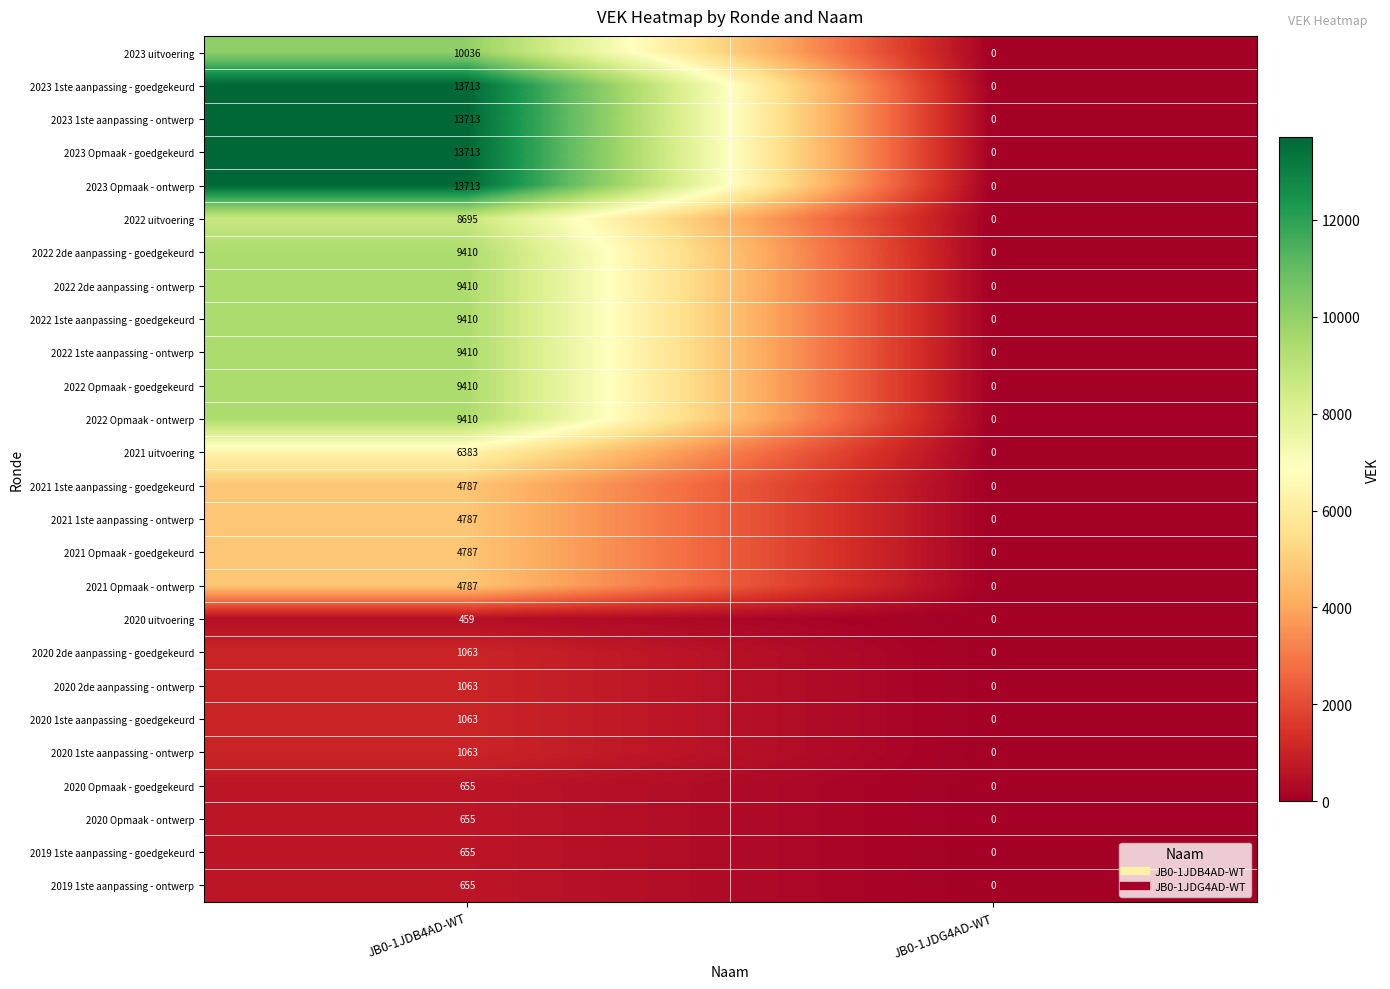

At how many categories does at least one series exceed 11519?

1